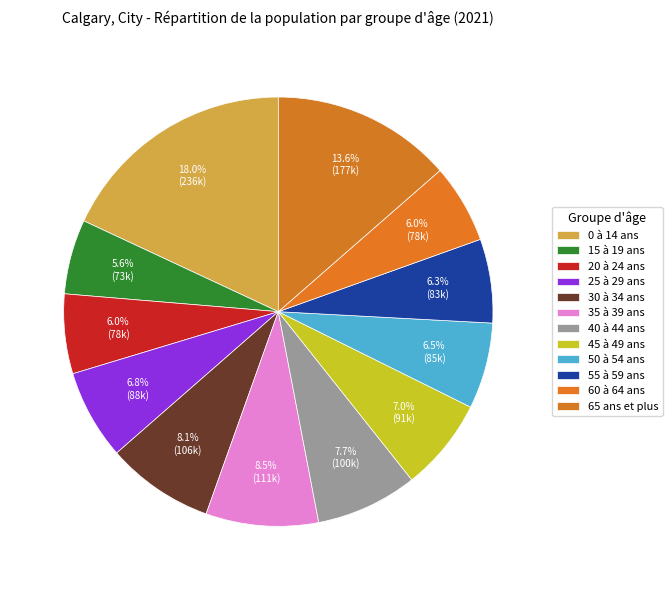

Rank the categories by value from highest to lowest.

0 à 14 ans, 65 ans et plus, 35 à 39 ans, 30 à 34 ans, 40 à 44 ans, 45 à 49 ans, 25 à 29 ans, 50 à 54 ans, 55 à 59 ans, 20 à 24 ans, 60 à 64 ans, 15 à 19 ans